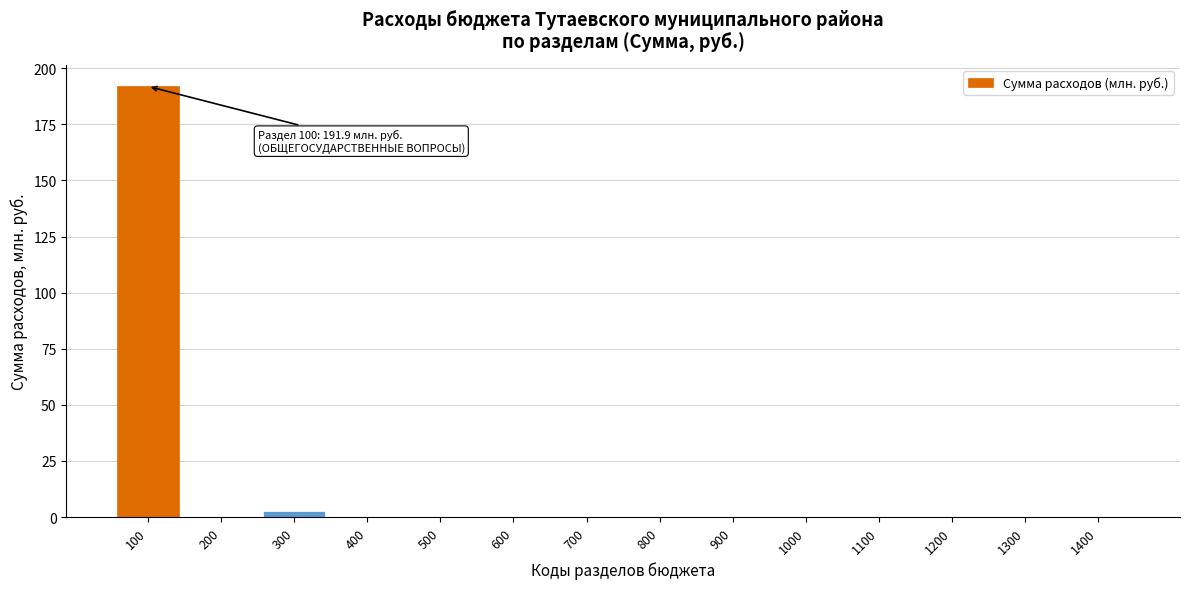

Reading left to right, transcribe all the data shown in this chart.

100=191.9	200=0.0	300=2.7	400=0.0	500=0.0	600=0.0	700=0.0	800=0.0	900=0.0	1000=0.0	1100=0.0	1200=0.0	1300=0.0	1400=0.0